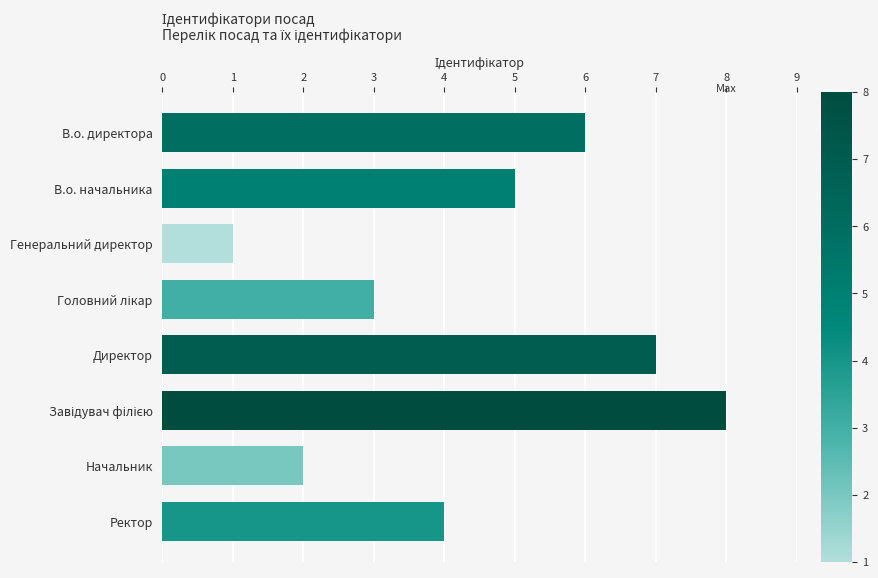

What is the label of the 3rd bar from the top?

Генеральний директор